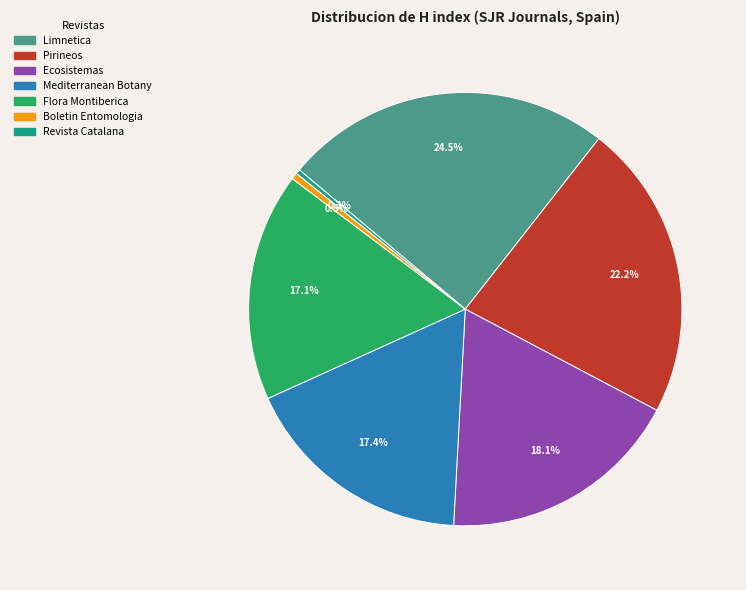

What portion of the pie excludes Ecosistemas?

81.9%